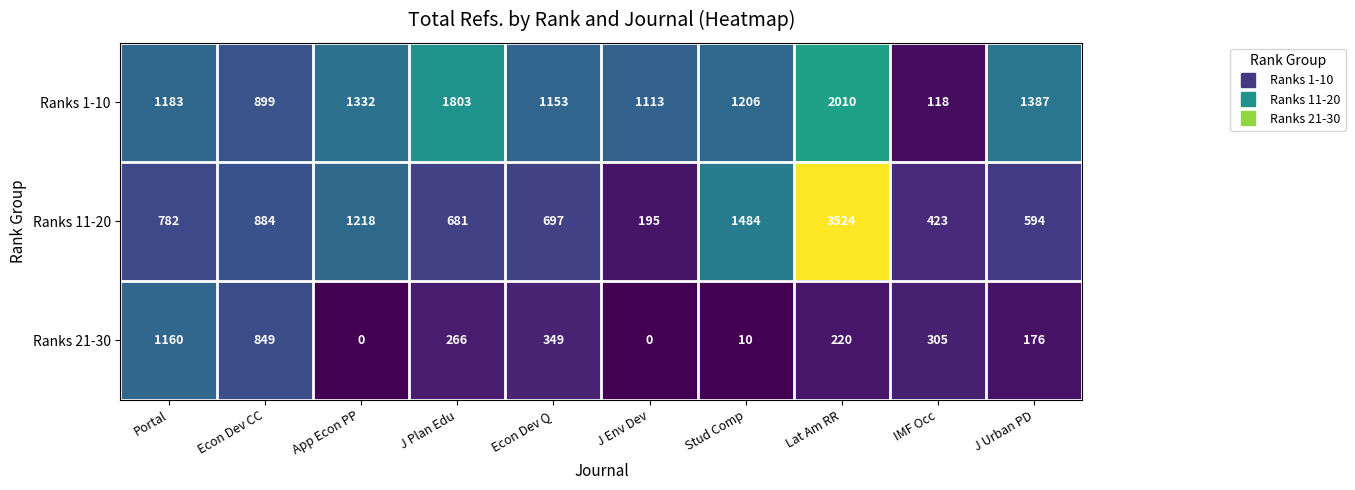

Reading right to left, what are all the values shown in this chart?

Ranks 1-10: J Urban PD=1387	IMF Occ=118	Lat Am RR=2010	Stud Comp=1206	J Env Dev=1113	Econ Dev Q=1153	J Plan Edu=1803	App Econ PP=1332	Econ Dev CC=899	Portal=1183
Ranks 11-20: J Urban PD=594	IMF Occ=423	Lat Am RR=3524	Stud Comp=1484	J Env Dev=195	Econ Dev Q=697	J Plan Edu=681	App Econ PP=1218	Econ Dev CC=884	Portal=782
Ranks 21-30: J Urban PD=176	IMF Occ=305	Lat Am RR=220	Stud Comp=10	J Env Dev=0	Econ Dev Q=349	J Plan Edu=266	App Econ PP=0	Econ Dev CC=849	Portal=1160